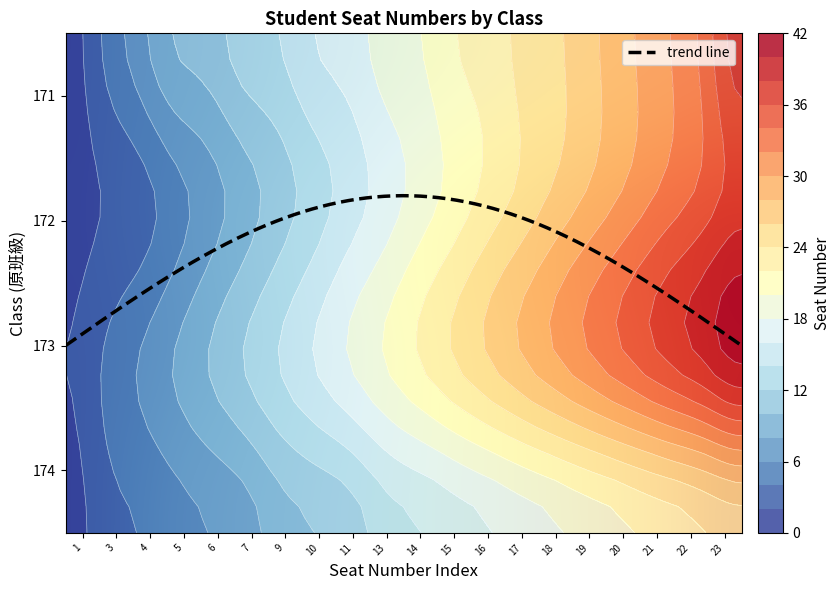

What is the total value across all series at 11?

61